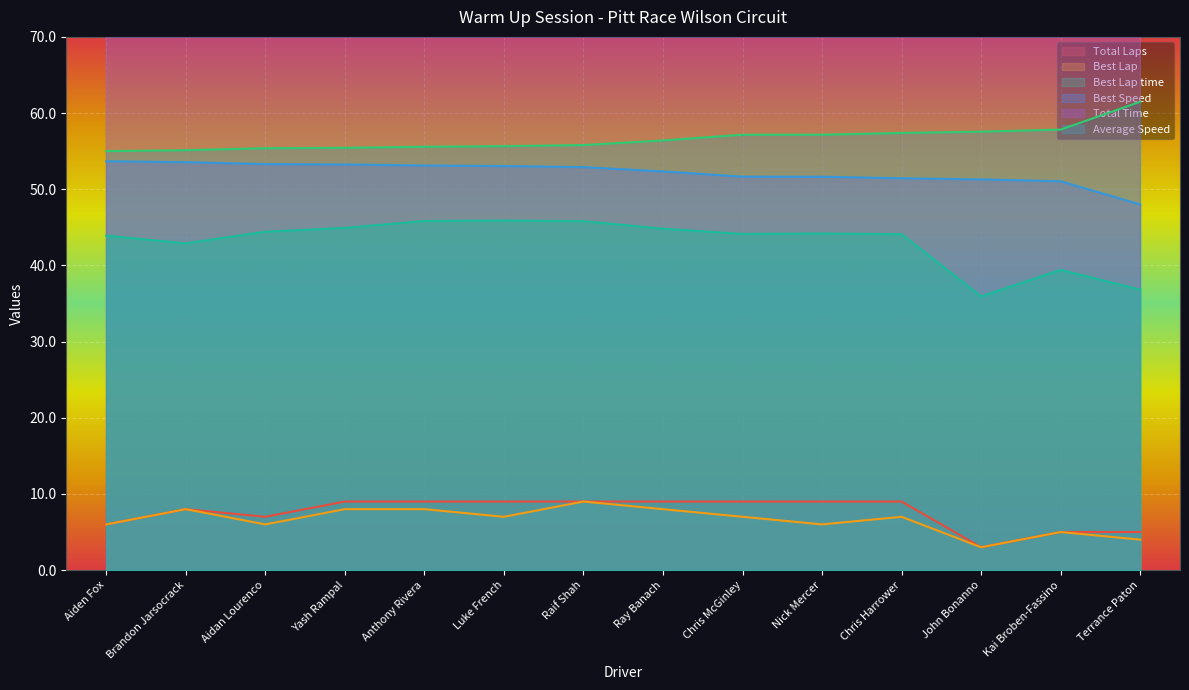

What is the difference between the Total Time values at Ray Banach and Kai Broben-Fassino?

218.3